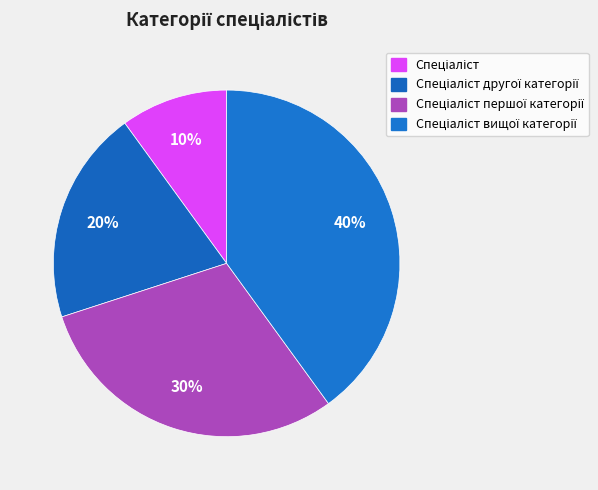

How many segments does this pie chart have?

4